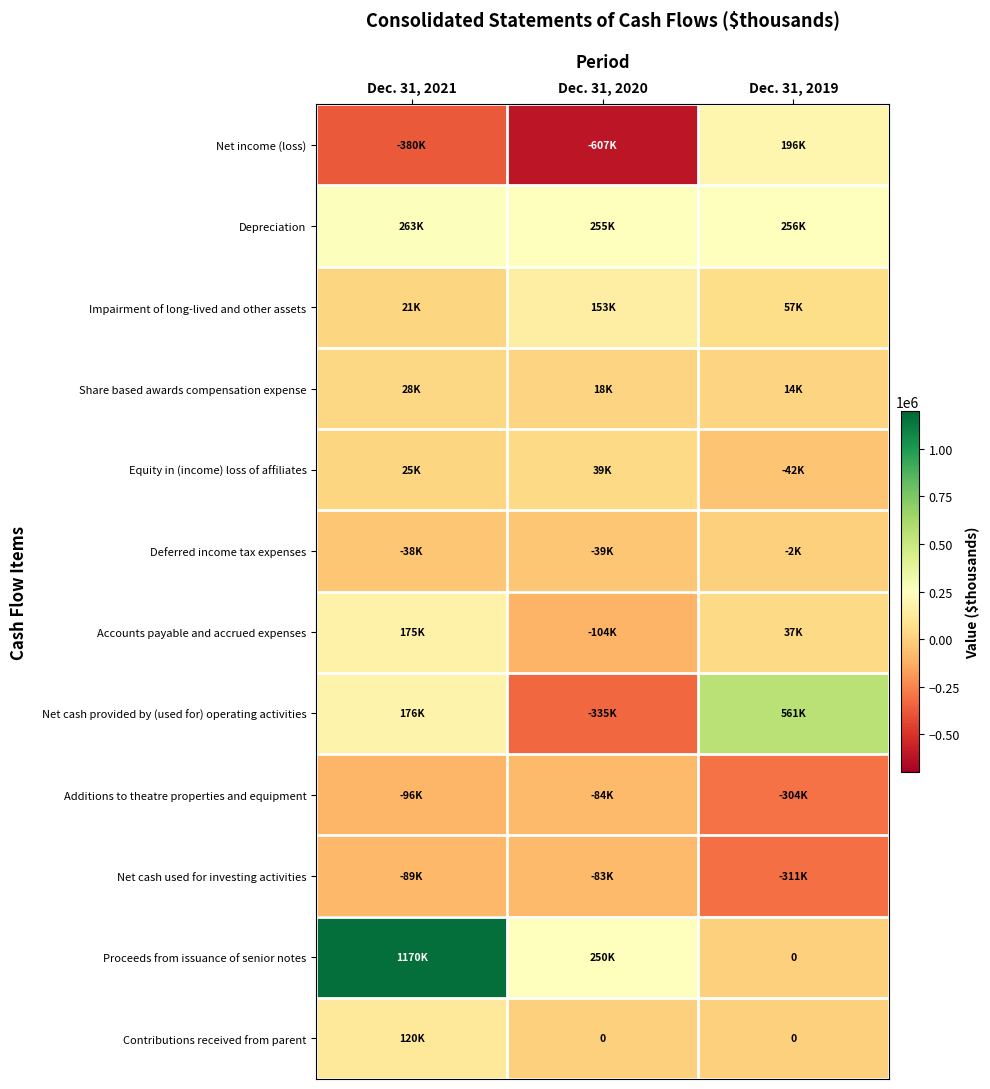

At which category is the sum across all series the highest?

Dec. 31, 2021